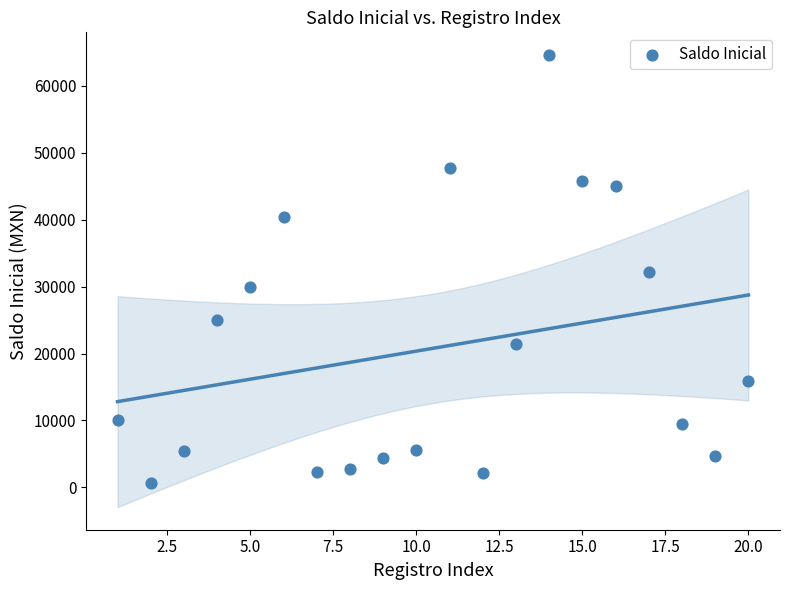

What is the range of X values (max minus min)?

19.0